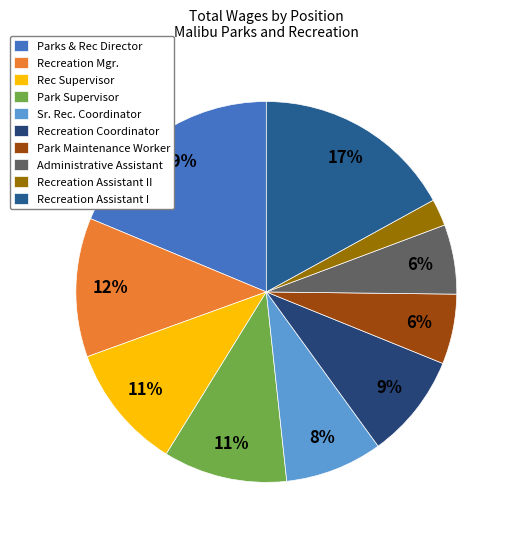

Does any single category account for the majority?

No